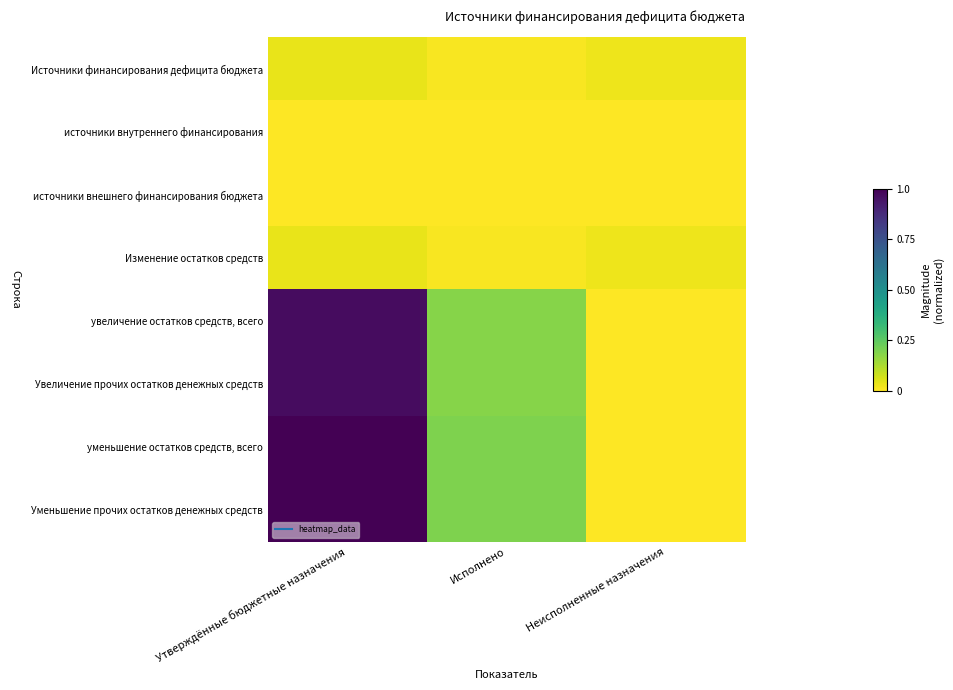

How many categories are shown in the chart?

3